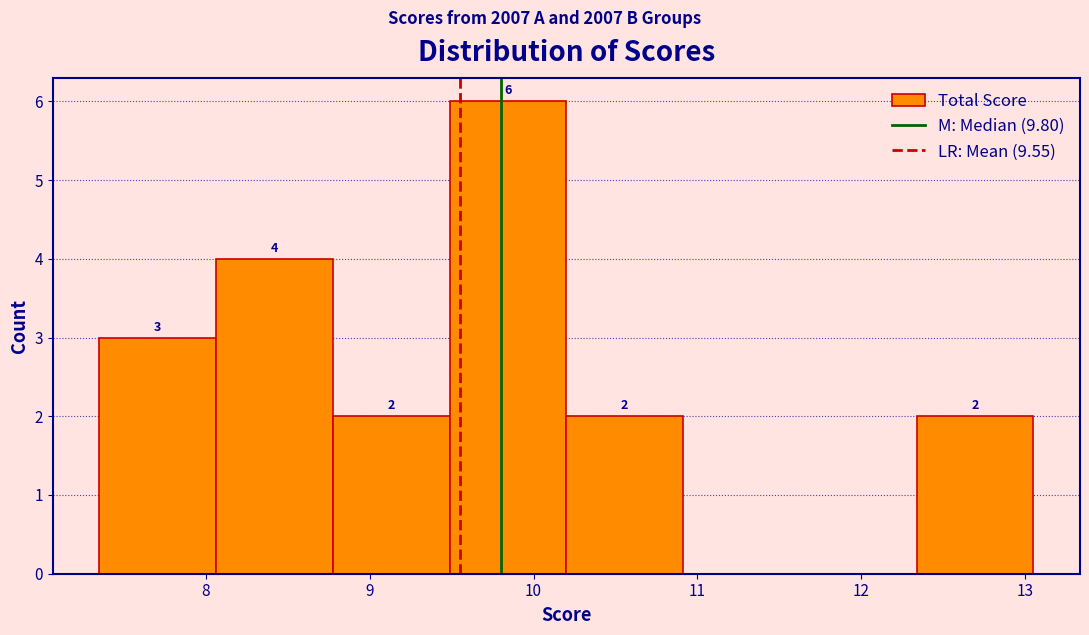

Which range on the x-axis has the tallest bar?

9.5 to 10.2